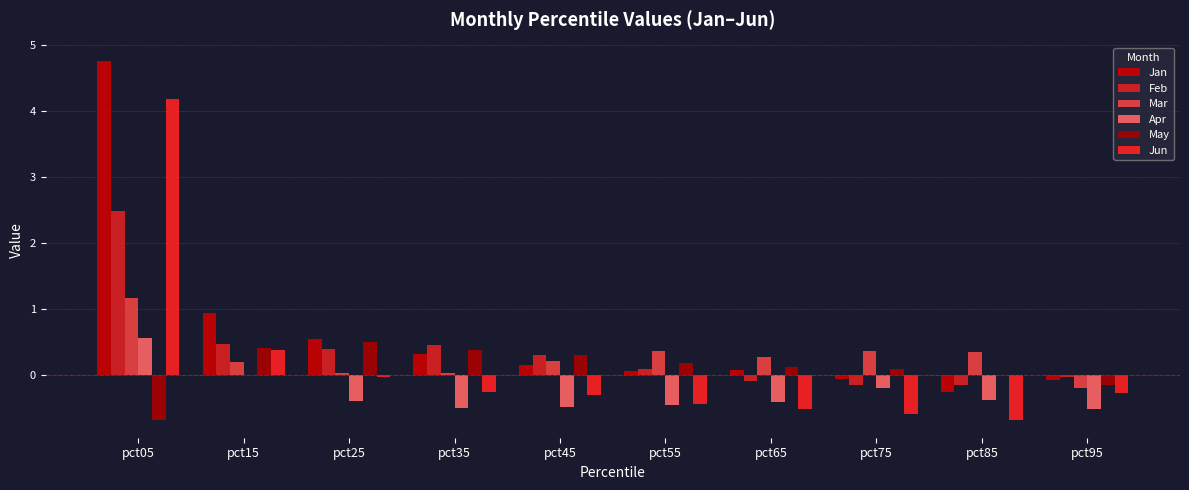

The Feb series shows 0.2 at pct25. True or false?

False